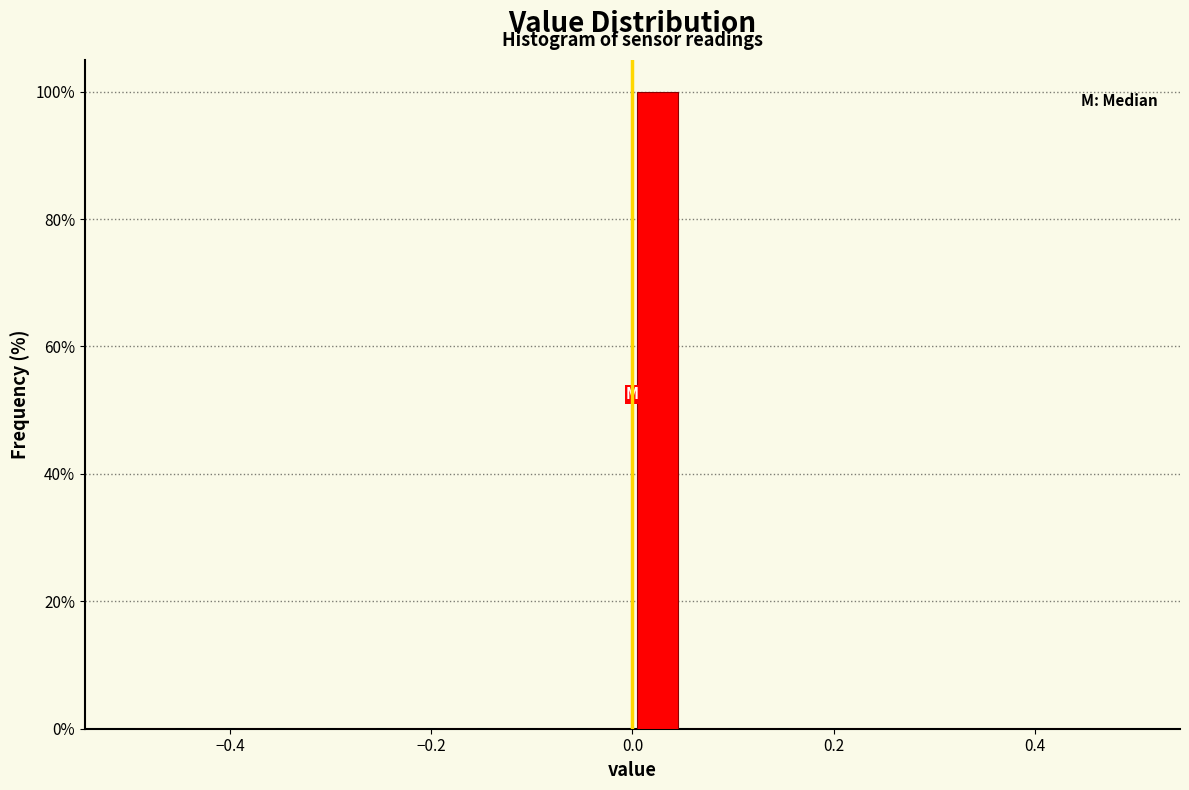

Around what value on the x-axis is the tallest bar? Give the approximate position of its centre, as read against the axis.

0.02